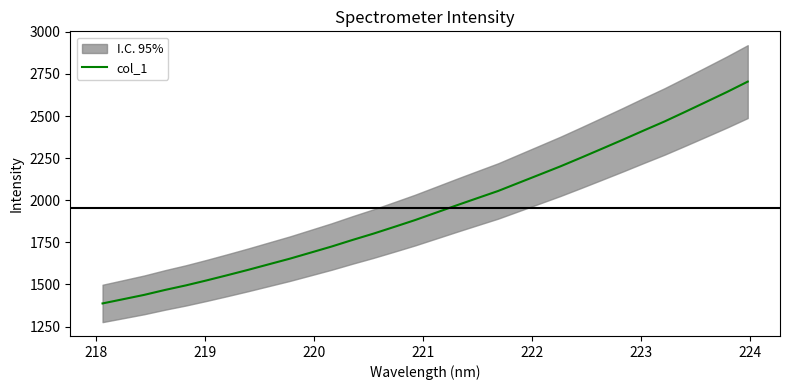

True or false: there are more than 1 points higher than both neighbors.

False